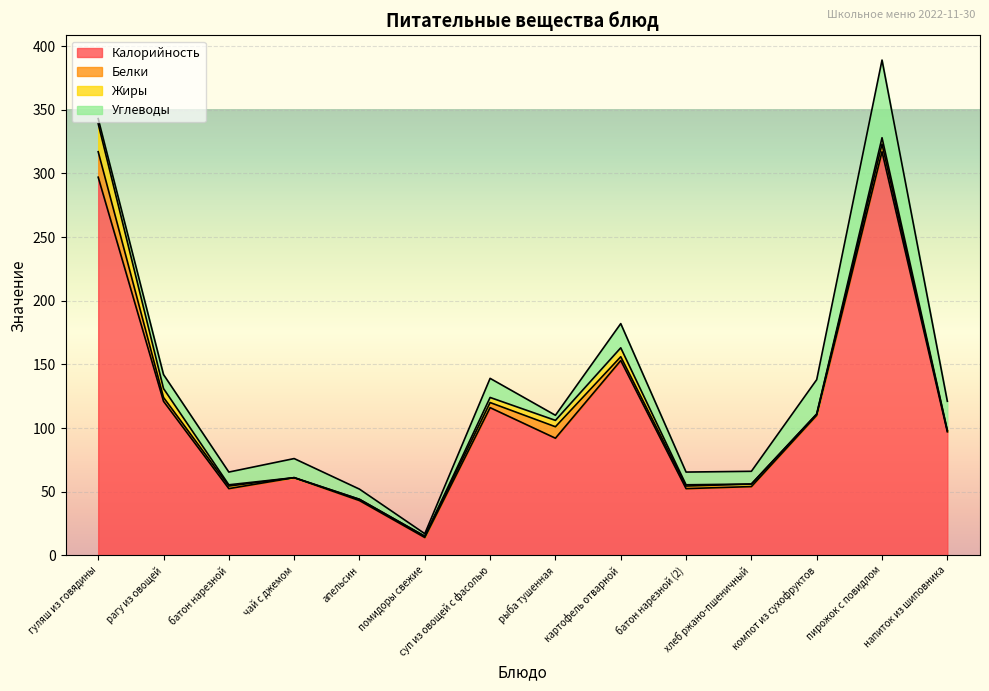

True or false: Жиры has more than 1 interior local peaks.

True